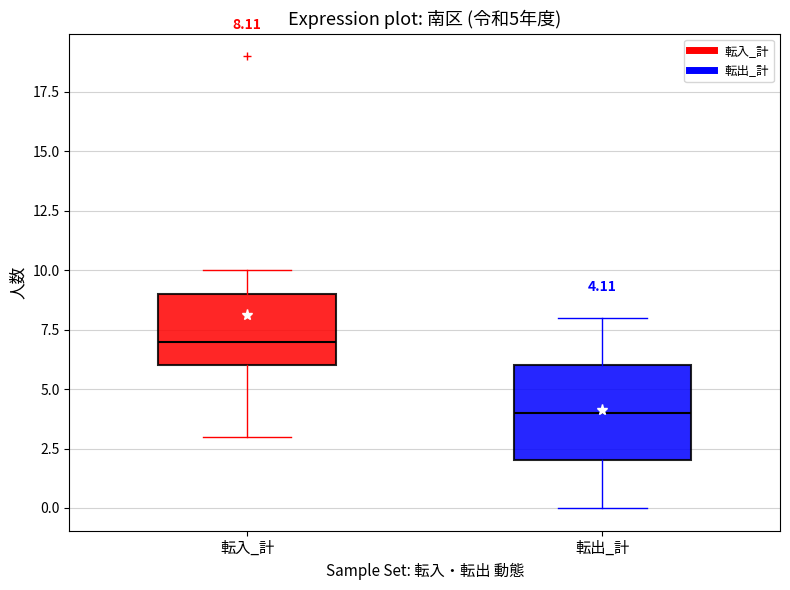

Which box is the tallest, from its lower edge to its upper edge?

転出_計